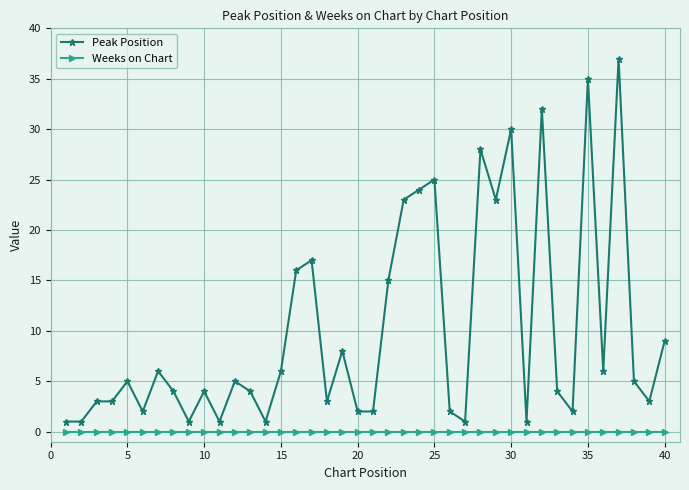

Reading left to right, list all the values displayed in this chart.

Peak Position: 1	1	3	3	5	2	6	4	1	4	1	5	4	1	6	16	17	3	8	2	2	15	23	24	25	2	1	28	23	30	1	32	4	2	35	6	37	5	3	9
Weeks on Chart: 0	0	0	0	0	0	0	0	0	0	0	0	0	0	0	0	0	0	0	0	0	0	0	0	0	0	0	0	0	0	0	0	0	0	0	0	0	0	0	0